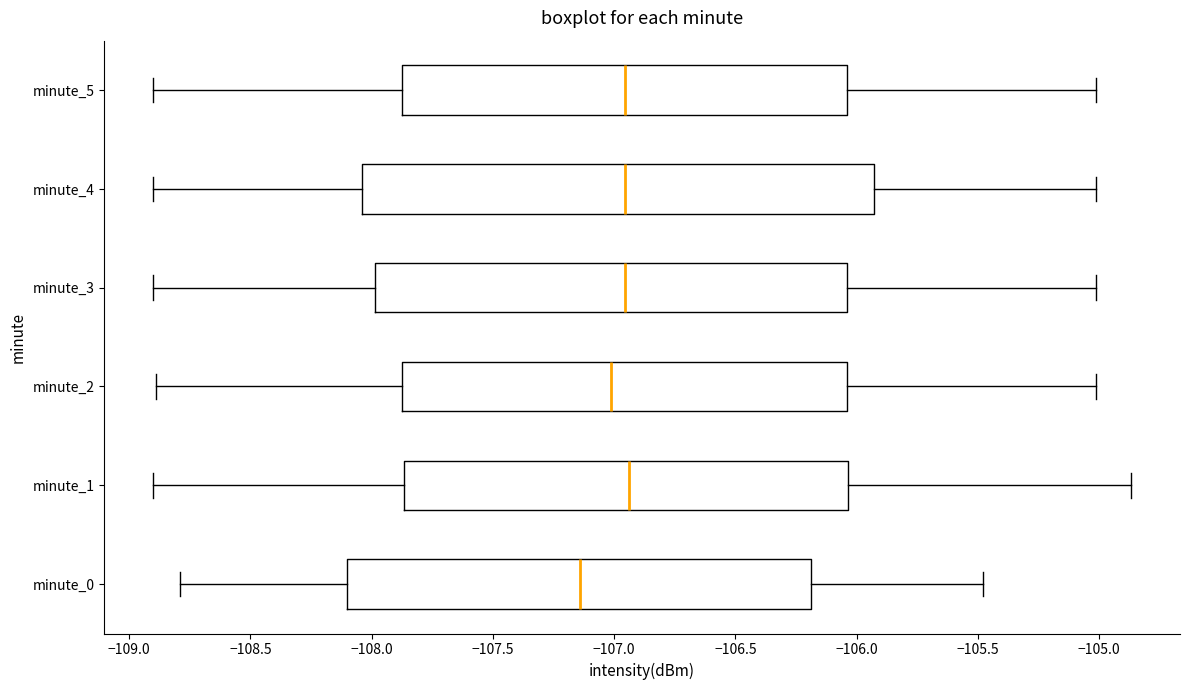

Reading bottom to top, transcribe this box plot: for each box, give where its median line is, the range the box spans, and where its two whiskers end, as read against the x-axis. The values are not printed on the chart, so give them approximately, as read against the axis.

minute_0: median -107.15, box -108.10 to -106.20, whiskers -108.80 to -105.50
minute_1: median -106.95, box -107.85 to -106.05, whiskers -108.90 to -104.85
minute_2: median -107.00, box -107.85 to -106.05, whiskers -108.90 to -105.00
minute_3: median -106.95, box -108.00 to -106.05, whiskers -108.90 to -105.00
minute_4: median -106.95, box -108.05 to -105.95, whiskers -108.90 to -105.00
minute_5: median -106.95, box -107.85 to -106.05, whiskers -108.90 to -105.00